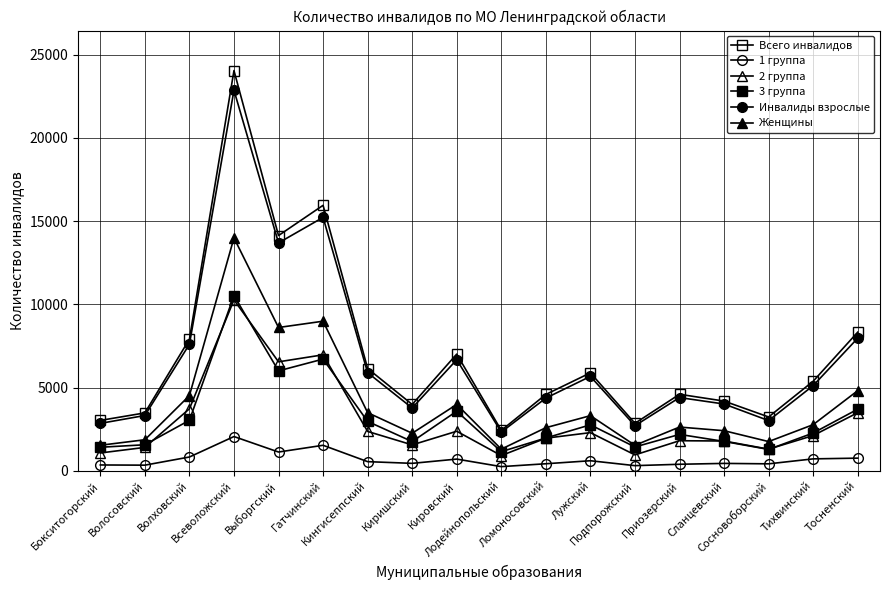

What position from the right is Лодейнопольский?

9